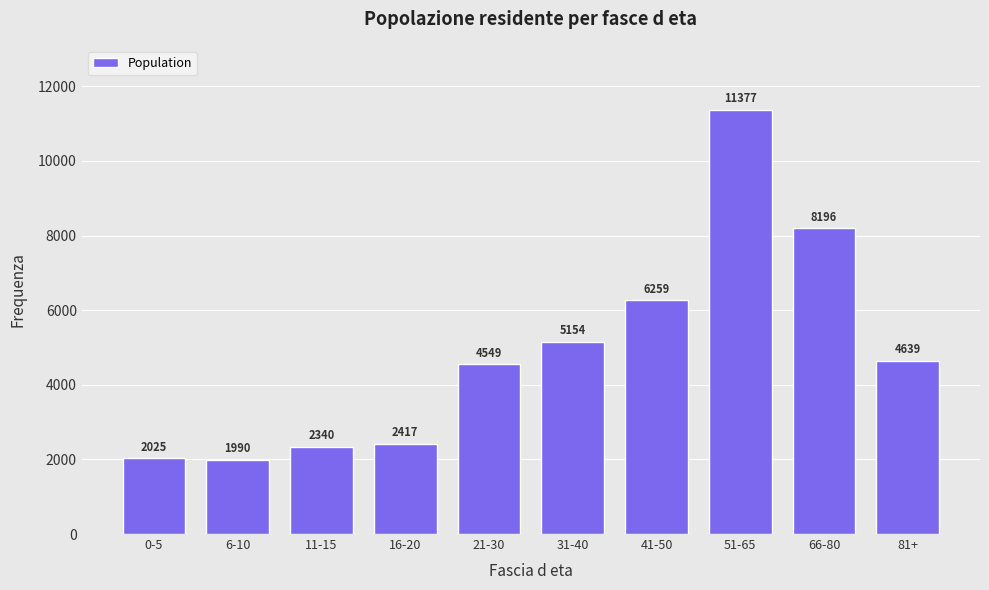

Reading left to right, list all the values displayed in this chart.

0-5=2025	6-10=1990	11-15=2340	16-20=2417	21-30=4549	31-40=5154	41-50=6259	51-65=11377	66-80=8196	81+=4639